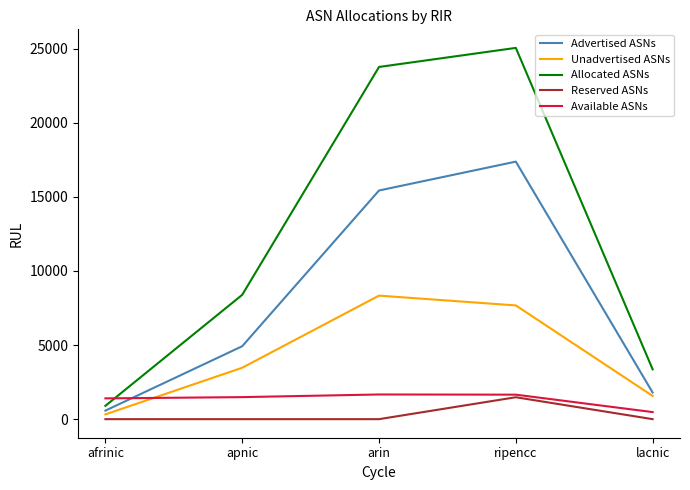

How many values in the Available ASNs series are below 1487?

2